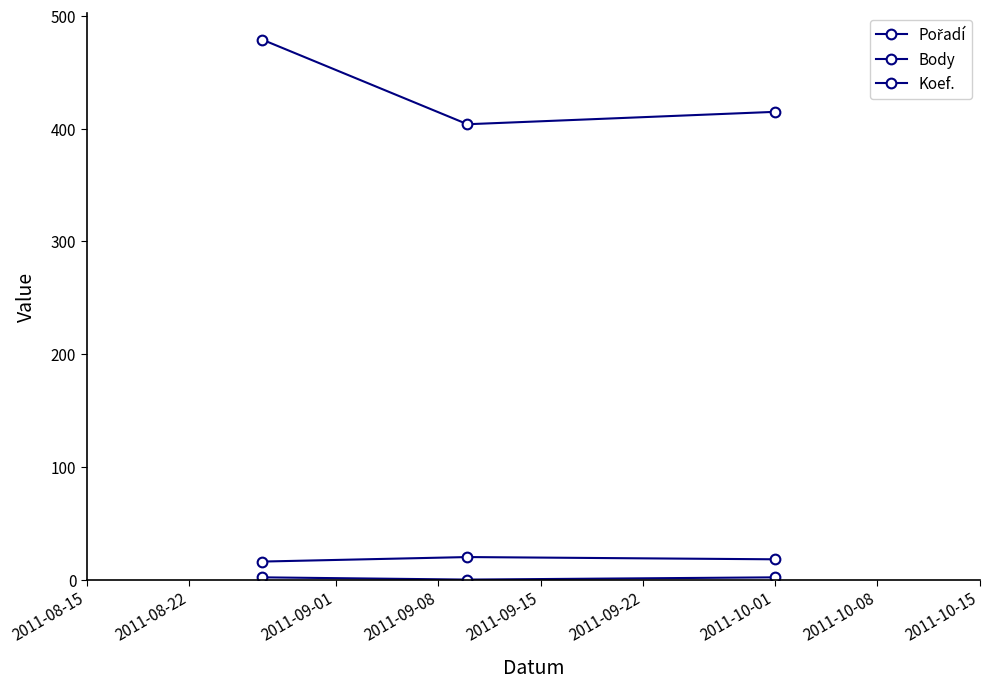

Does the chart have visible grid lines?

No